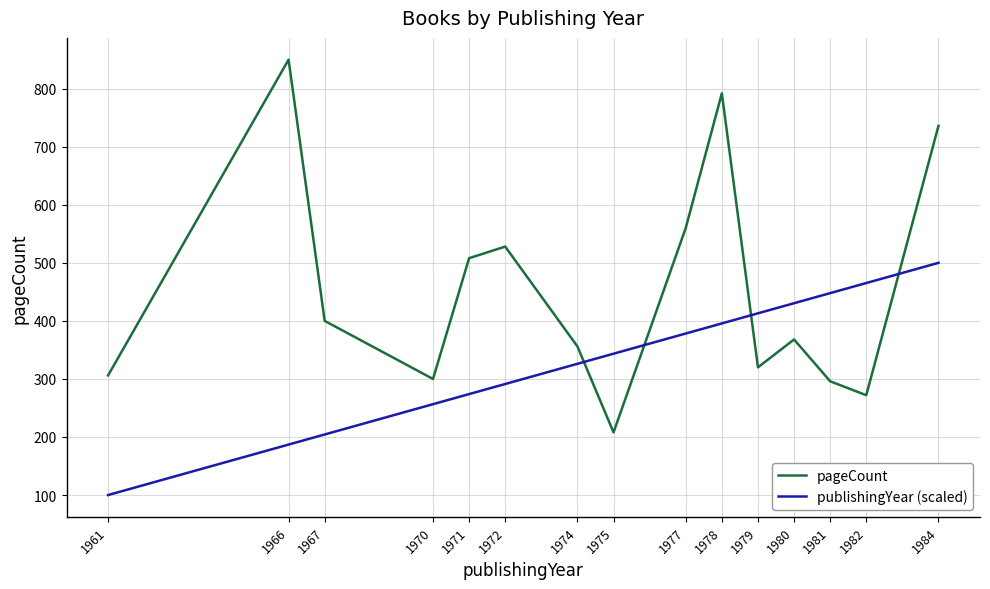

Between which two adjacent categories do pageCount and publishingYear (scaled) first intersect?

1974 and 1975